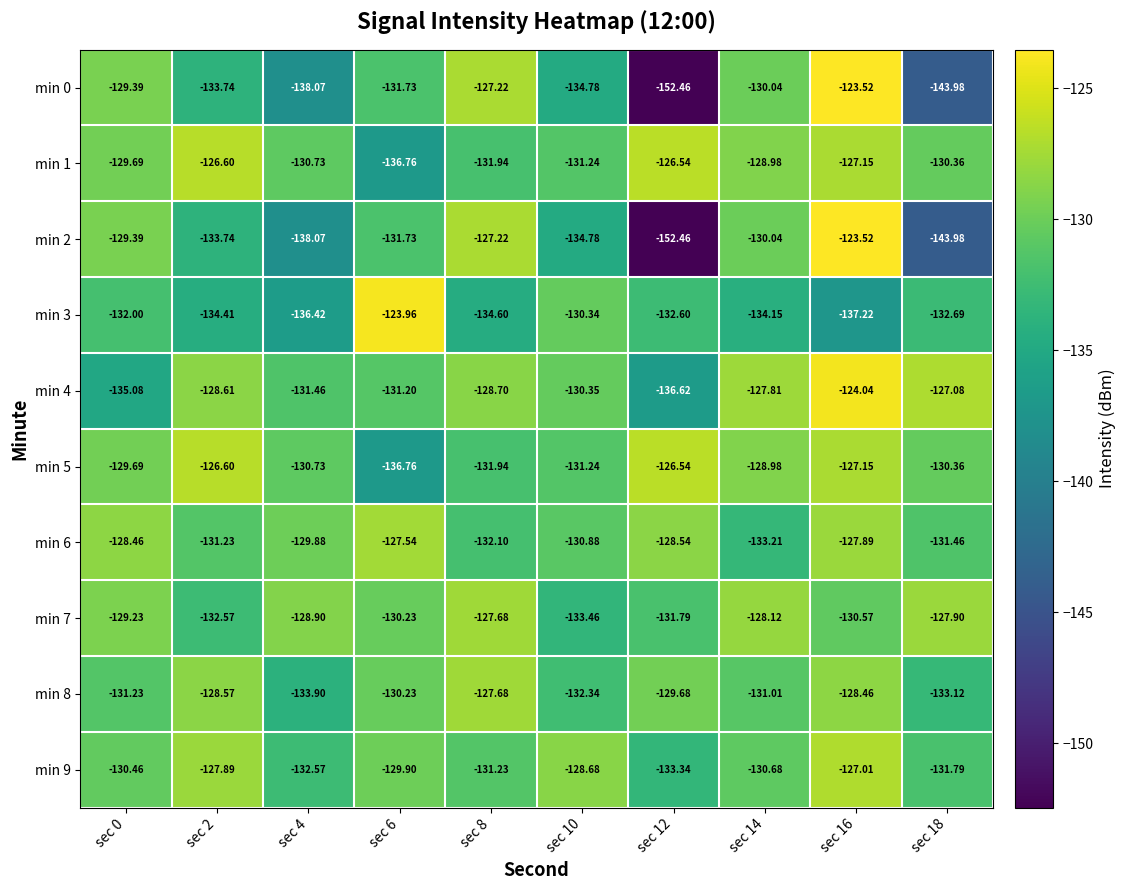

Is the value of min 5 at sec 2 greater than the value of min 1 at sec 12?

No